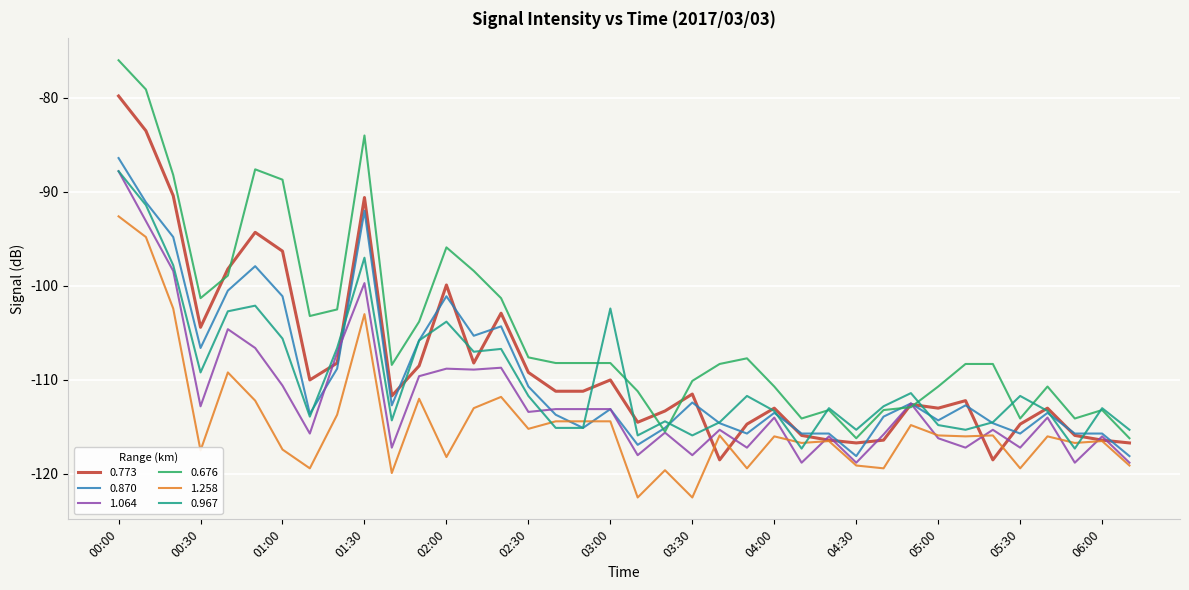

Which series has the largest total across all categories?

0.676